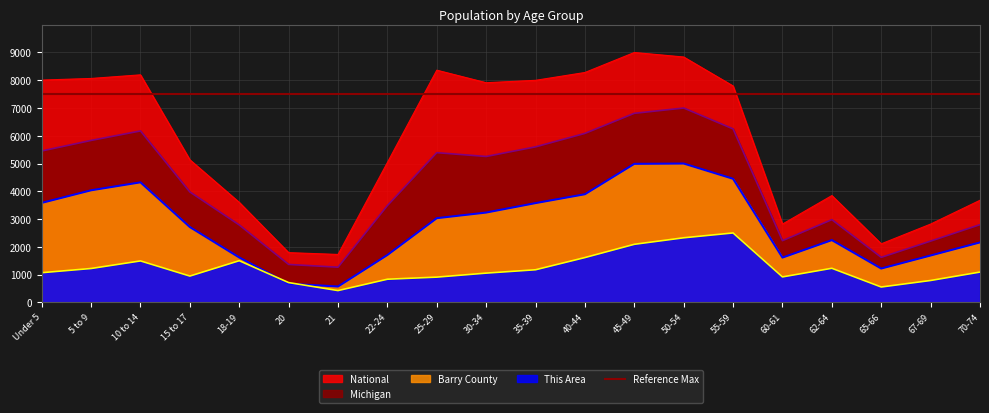

Reading left to right, extract all data points from this chart.

This Area: Under 5=1068.2	5 to 9=1219.7	10 to 14=1492.4	15 to 17=947.0	18-19=1500.0	20=712.1	21=424.2	22-24=833.3	25-29=909.1	30-34=1053.0	35-39=1174.2	40-44=1613.6	45-49=2090.9	50-54=2325.8	55-59=2500.0	60-61=916.7	62-64=1227.3	65-66=553.0	67-69=787.9	70-74=1090.9
Barry County: Under 5=3583.0	5 to 9=4036.1	10 to 14=4322.9	15 to 17=2712.3	18-19=1616.7	20=671.0	21=570.6	22-24=1705.9	25-29=3031.6	30-34=3234.3	35-39=3574.9	40-44=3894.2	45-49=4988.9	50-54=5000.0	55-59=4451.7	60-61=1612.6	62-64=2242.0	65-66=1218.3	67-69=1687.6	70-74=2158.9
Michigan: Under 5=5453.0	5 to 9=5832.5	10 to 14=6174.8	15 to 17=3976.0	18-19=2787.5	20=1365.8	21=1266.4	22-24=3486.4	25-29=5391.7	30-34=5254.4	35-39=5601.2	40-44=6085.8	45-49=6809.1	50-54=7000.0	55-59=6247.7	60-61=2222.8	62-64=2978.9	65-66=1621.5	67-69=2206.8	70-74=2799.1
National: Under 5=8006.3	5 to 9=8064.7	10 to 14=8194.9	15 to 17=5134.1	18-19=3601.1	20=1791.0	21=1725.7	22-24=5038.3	25-29=8363.2	30-34=7911.5	35-39=7997.7	40-44=8279.6	45-49=9000.0	50-54=8837.3	55-59=7793.7	60-61=2819.4	62-64=3846.0	65-66=2108.4	67-69=2820.0	70-74=3677.2